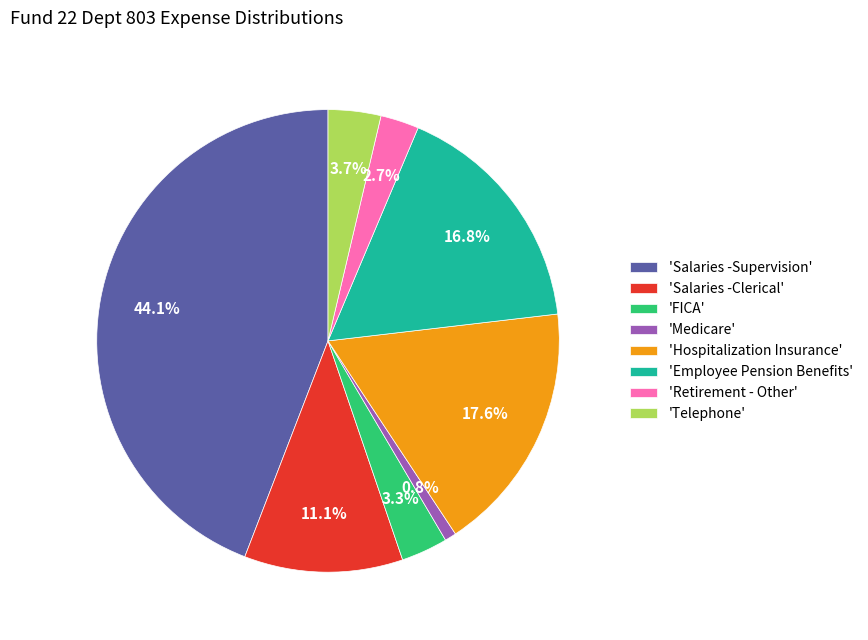

Combined, what portion of the pie is 'Salaries -Clerical' and 'Employee Pension Benefits'?

27.9%